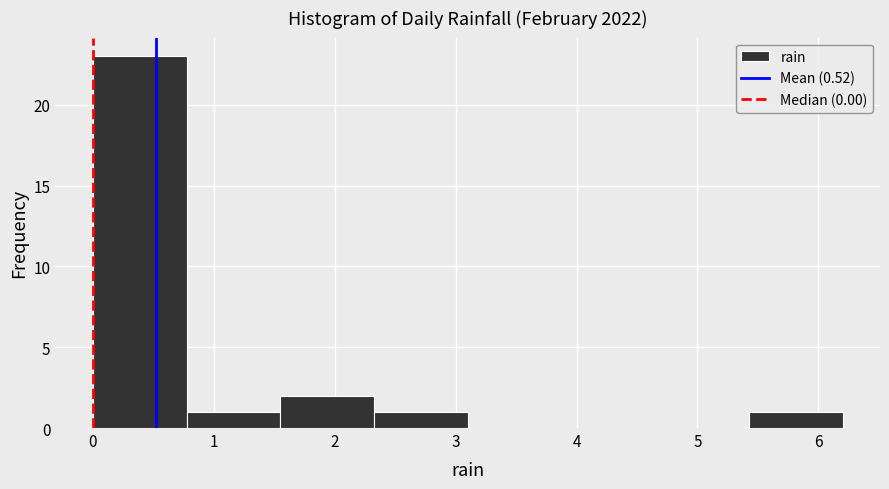

Which range on the x-axis has the tallest bar?

0.0 to 0.8